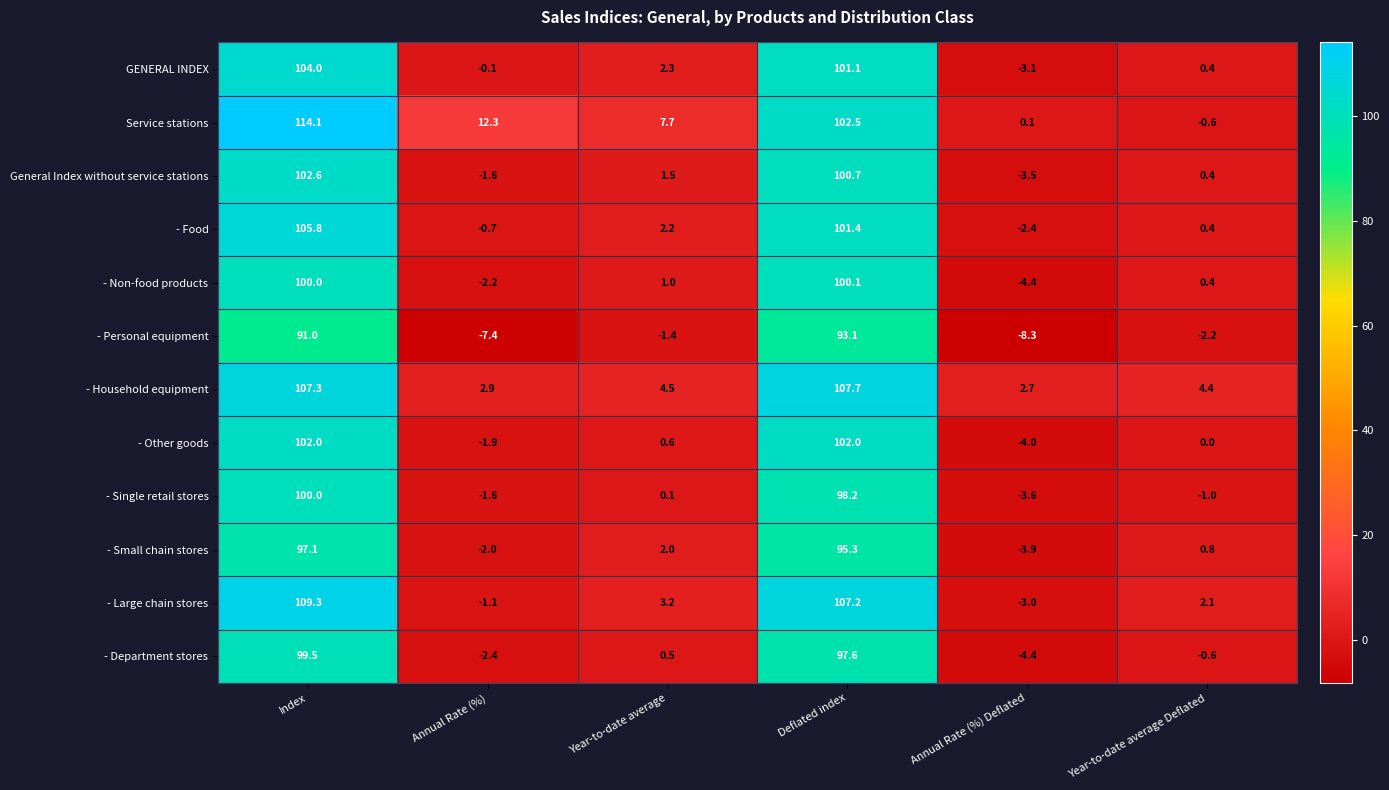

Is it true that - Department stores equals 37.8 at Index?

False